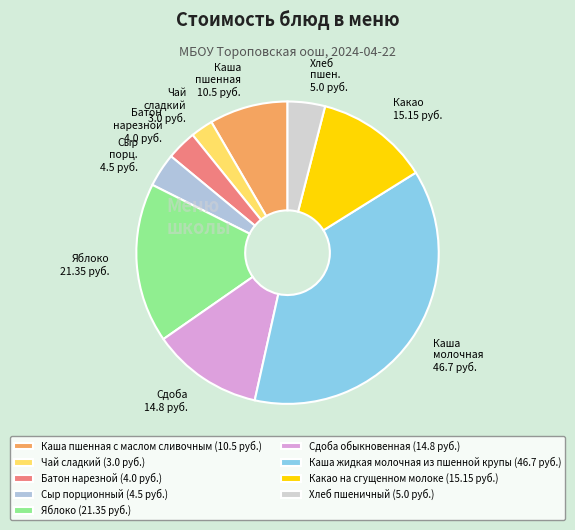

What percentage do Каша жидкая молочная из пшенной крупы and Сыр порционный together represent?

41.0%